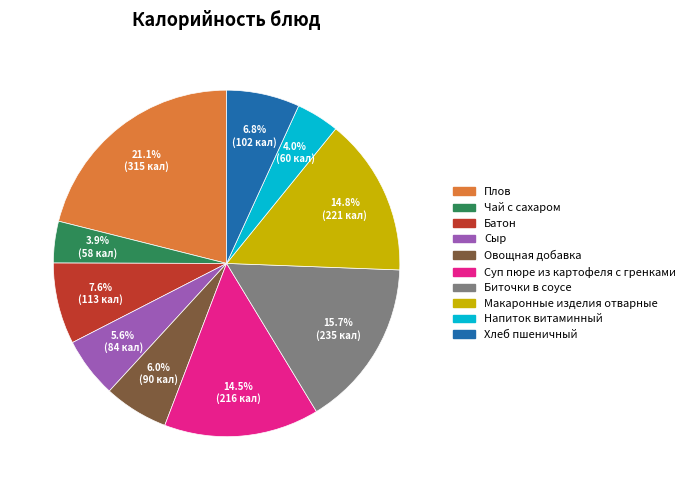

What is the ratio of the value at Чай с сахаром to the value at Биточки в соусе?

0.2